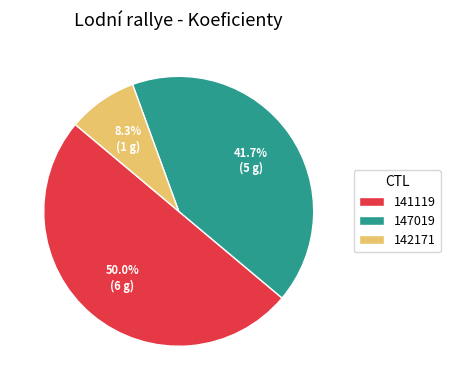

To the nearest percent, what percentage of the pie is 141119?

50%